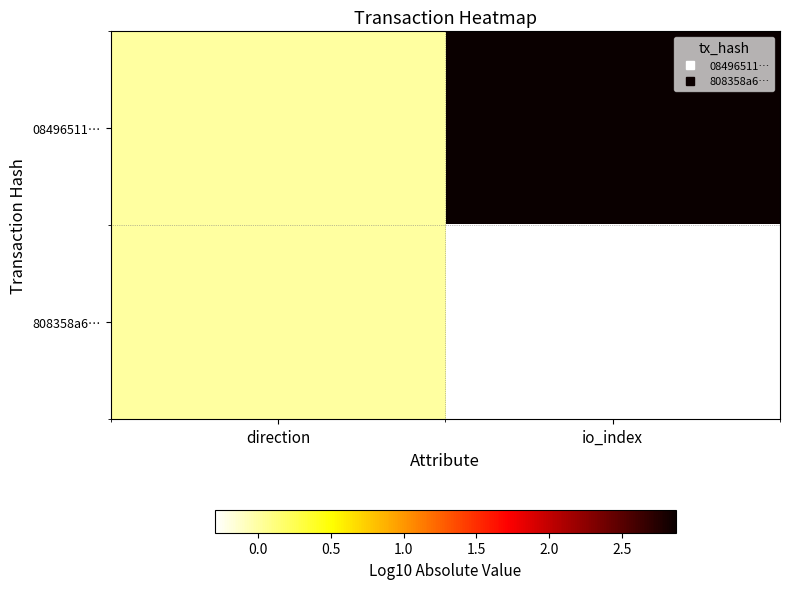

At which category does the chart reach its peak across all series?

io_index